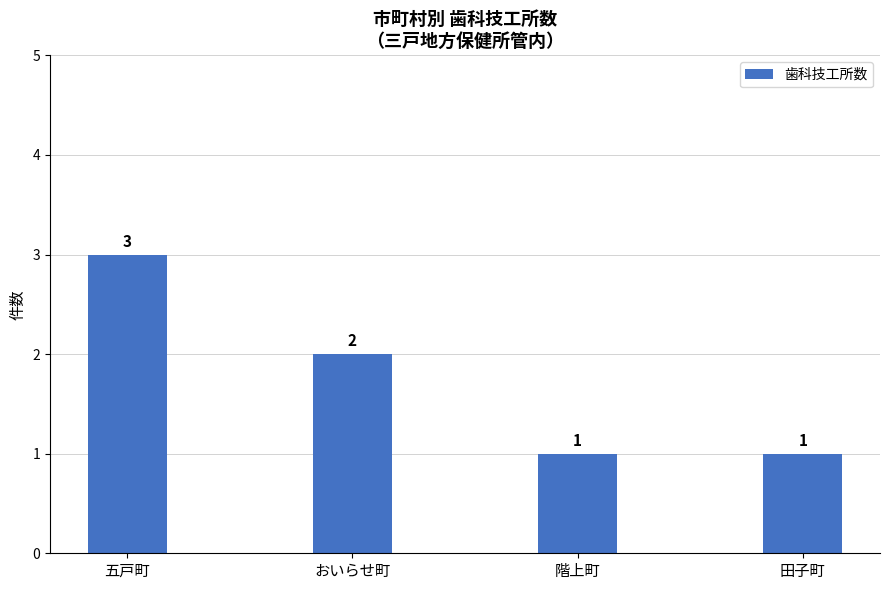

How many series are shown in this chart?

1